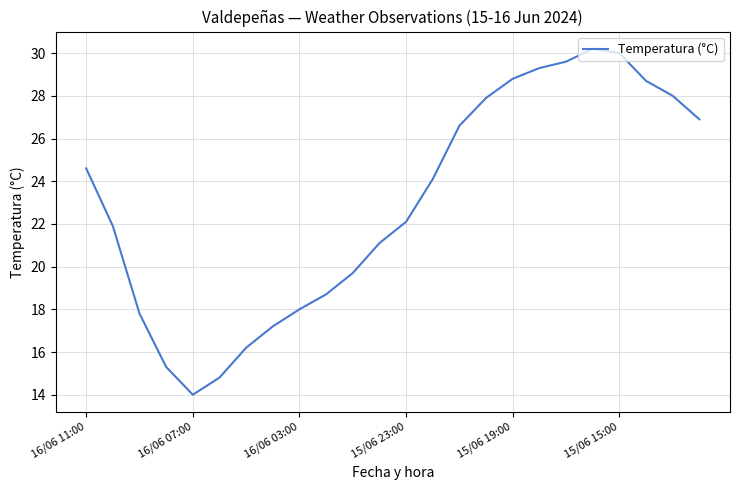

What is the difference between the maximum and minimum values?

16.2